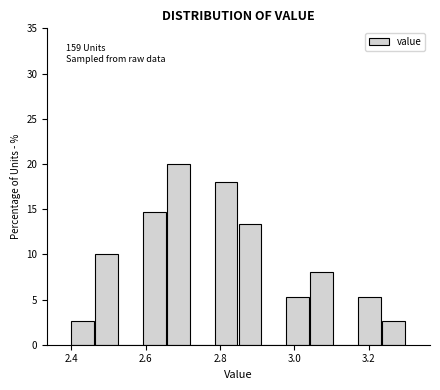

Read against the x-axis, roughly where is the centre of the tallest bar?

2.68